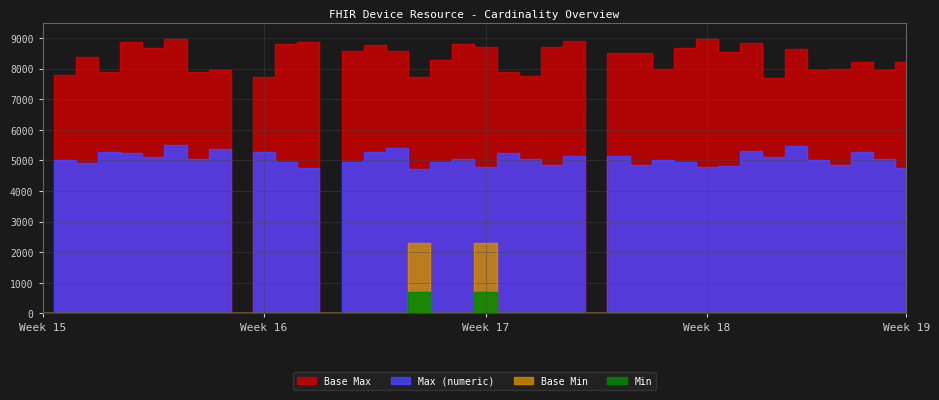

Is this an area chart (filled region under the line)?

No